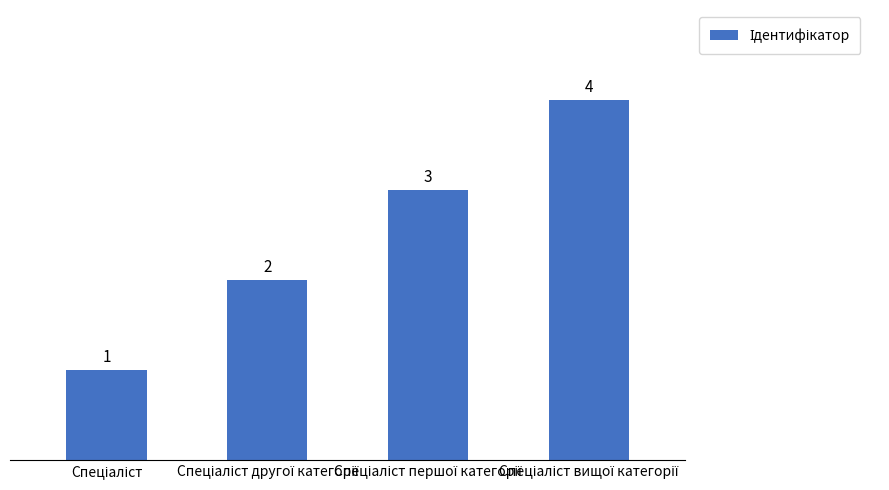

What is the difference between the maximum and minimum values?

3